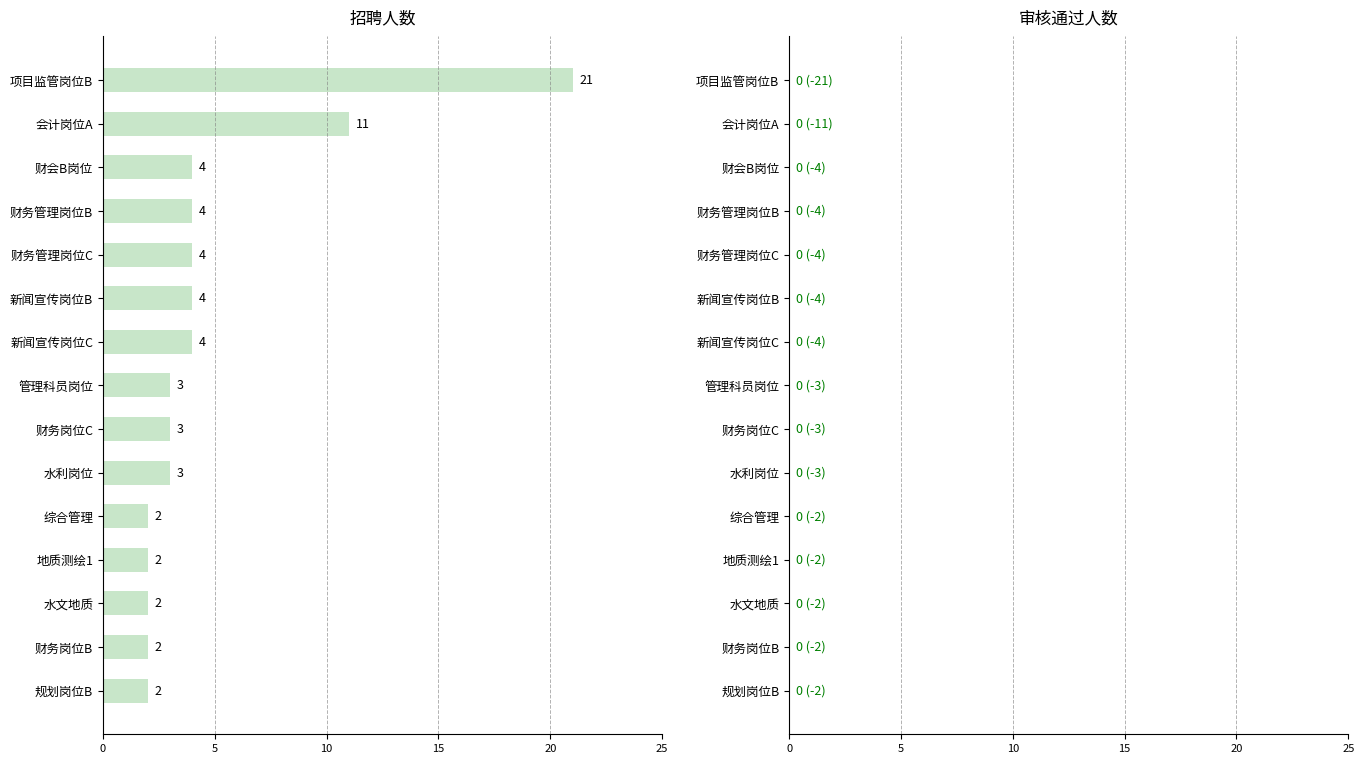

Where is the data nearest to the value 11?

会计岗位A